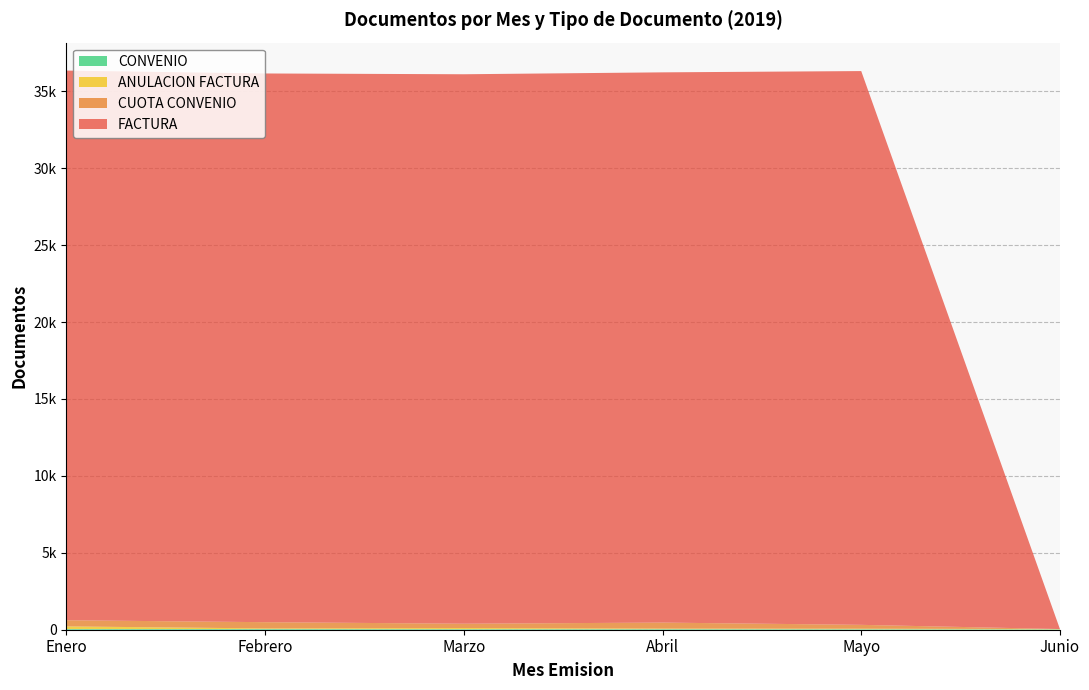

Reading left to right, transcribe all the data shown in this chart.

FACTURA: 35731	35664	35719	35744	35998	0
CUOTA CONVENIO: 252	151	230	330	214	0
ANULACION FACTURA: 168	38	70	34	31	19
CONVENIO: 32	21	33	31	30	25